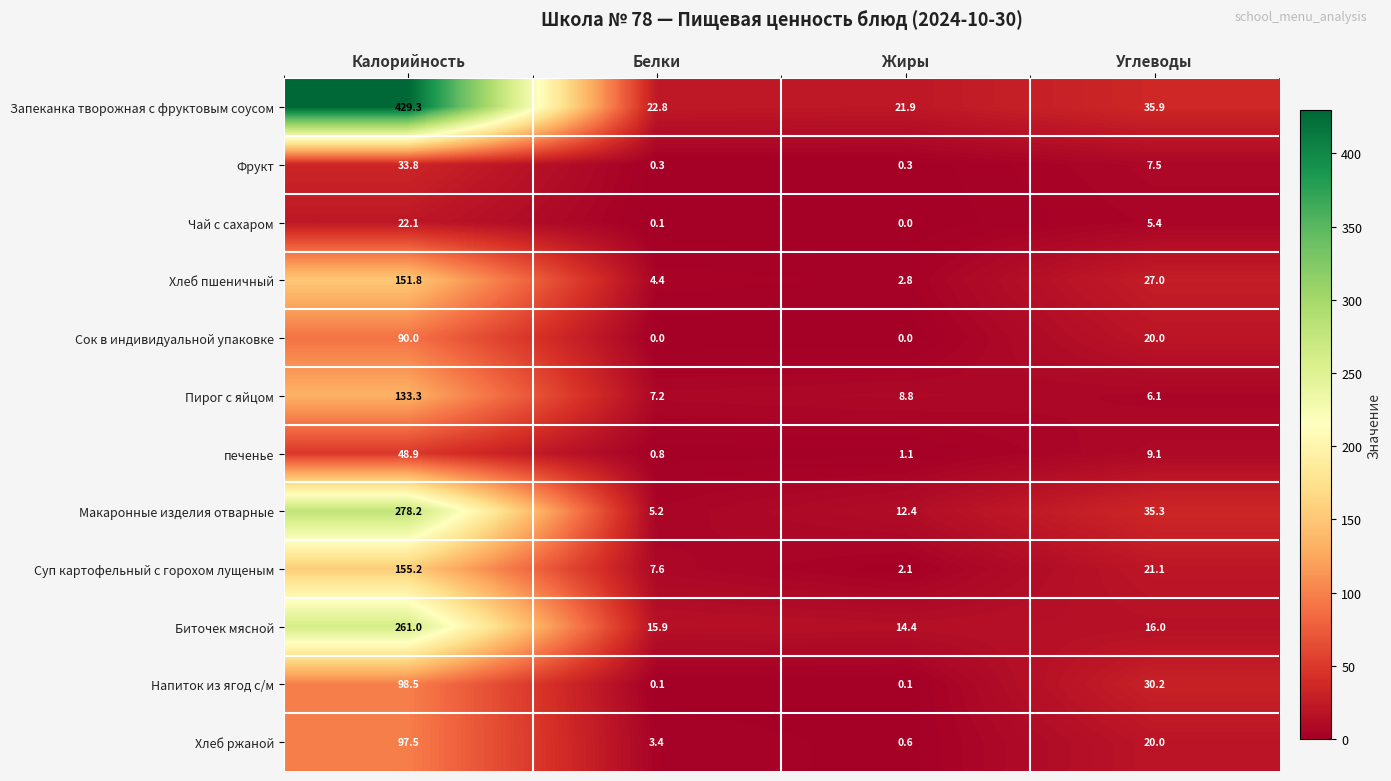

List the labels in order of Макаронные изделия отварные value, largest first.

Калорийность, Углеводы, Жиры, Белки